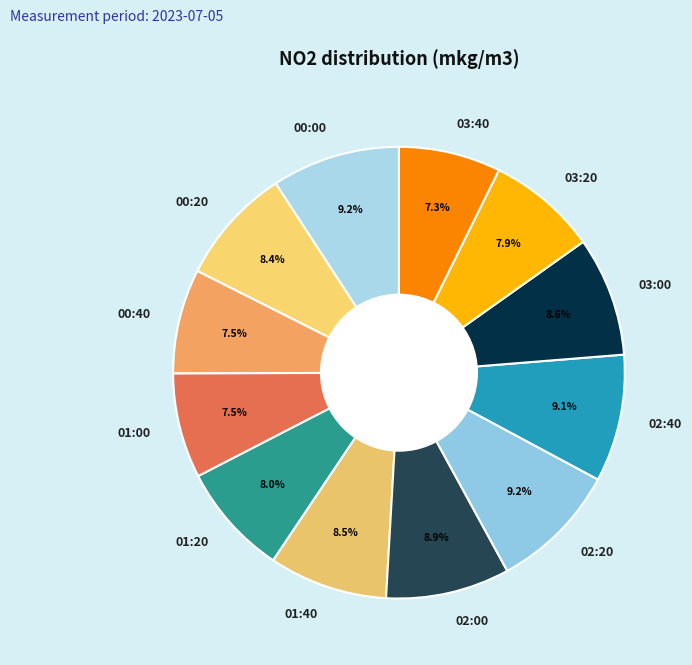

Combined, do 00:20 and 02:00 account for over 50%?

No